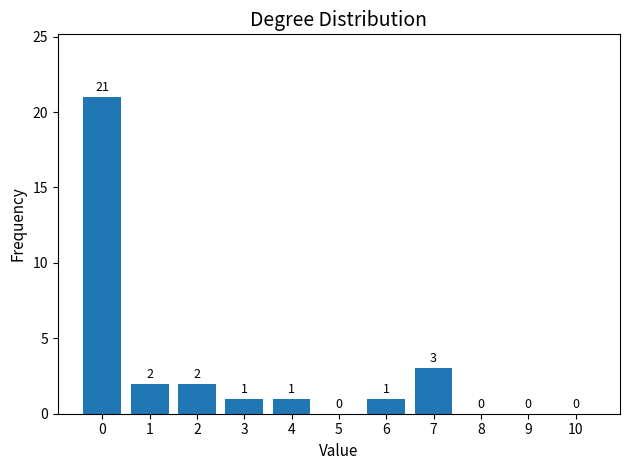

Reading right to left, transcribe all the data shown in this chart.

10=0	9=0	8=0	7=3	6=1	5=0	4=1	3=1	2=2	1=2	0=21